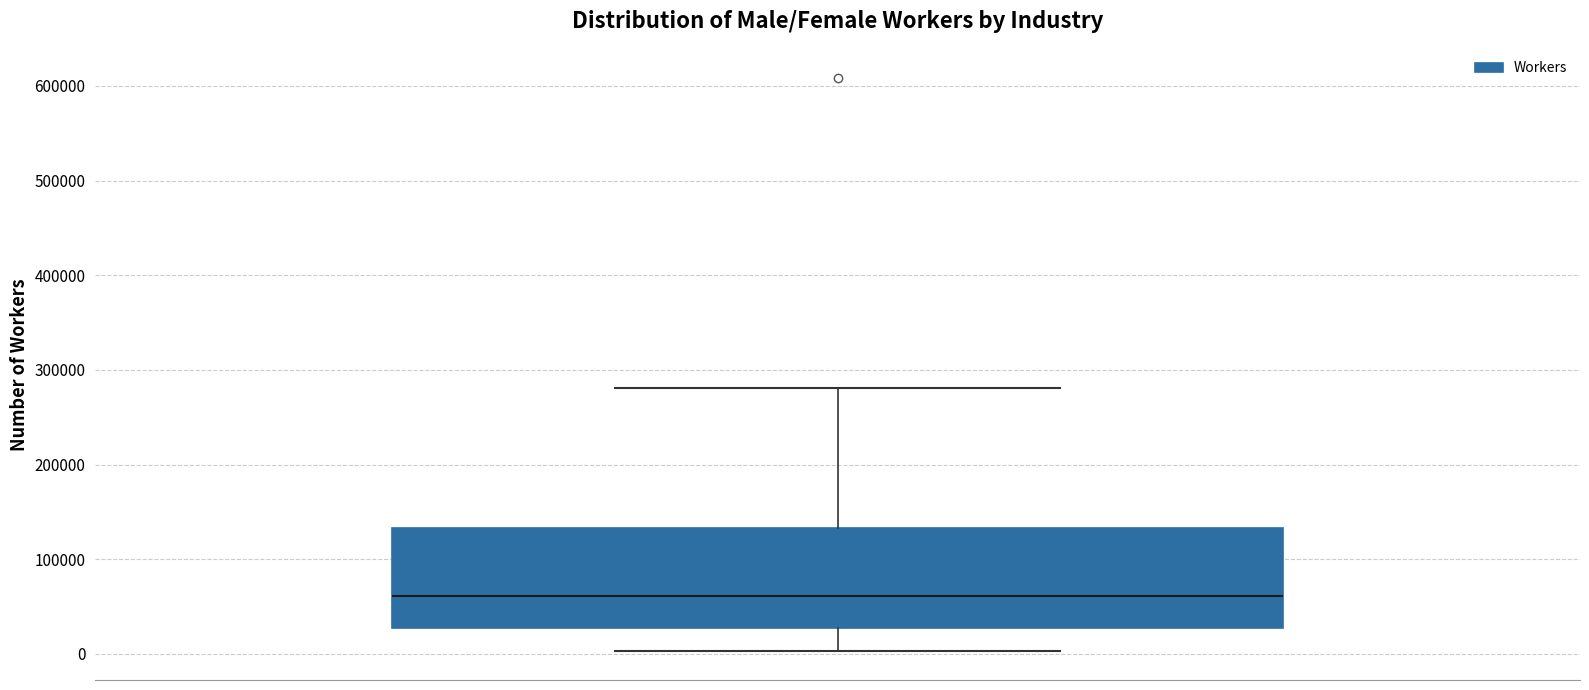

Transcribe this box plot: give where the median line is, the range the box spans, and where the two whiskers end, as read against the y-axis. The values are not printed on the chart, so give them approximately, as read against the axis.

median 60000, box 30000 to 130000, whiskers 0 to 280000